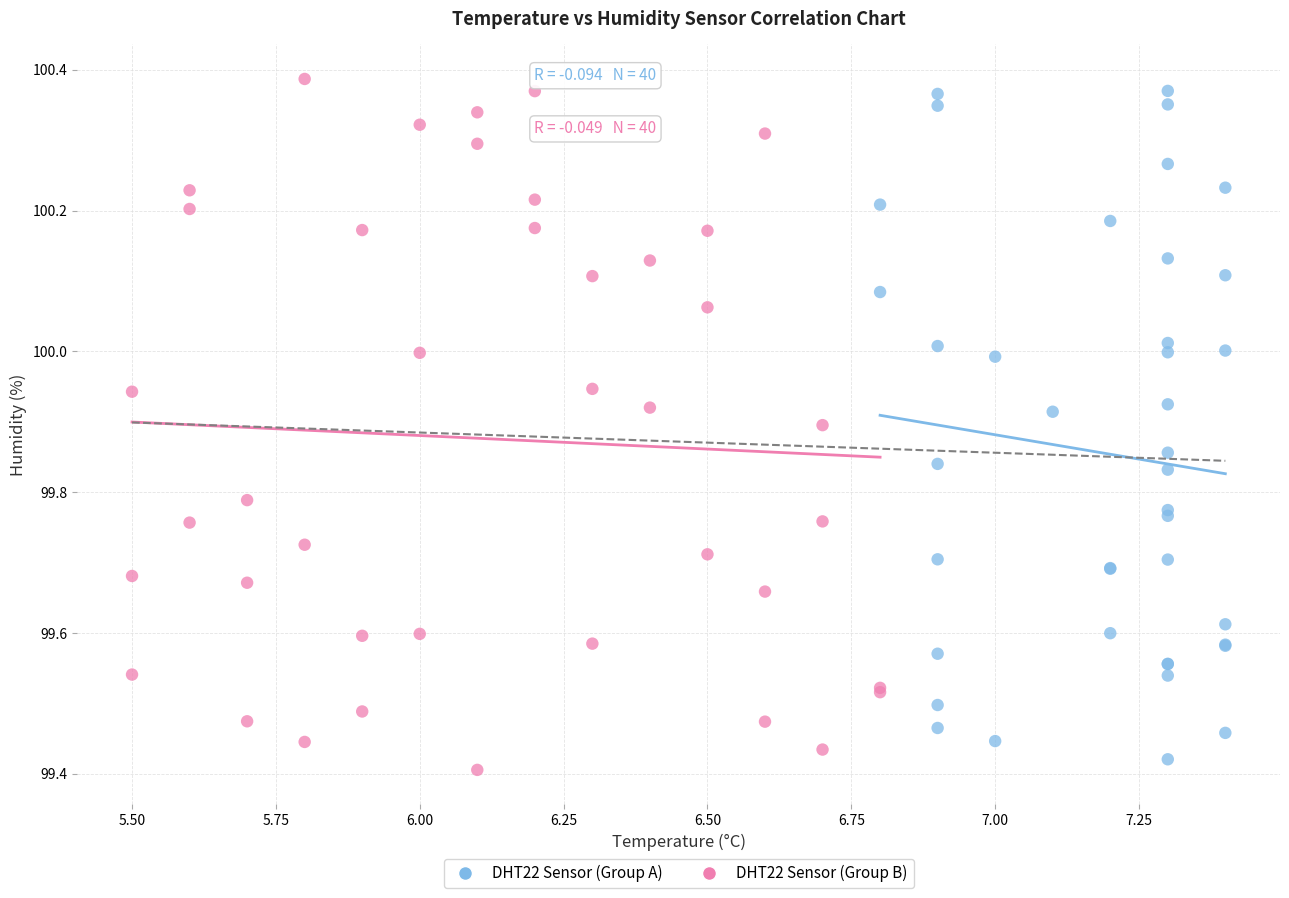

Which series reaches the maximum Y coordinate?

DHT22 Sensor (Group B)